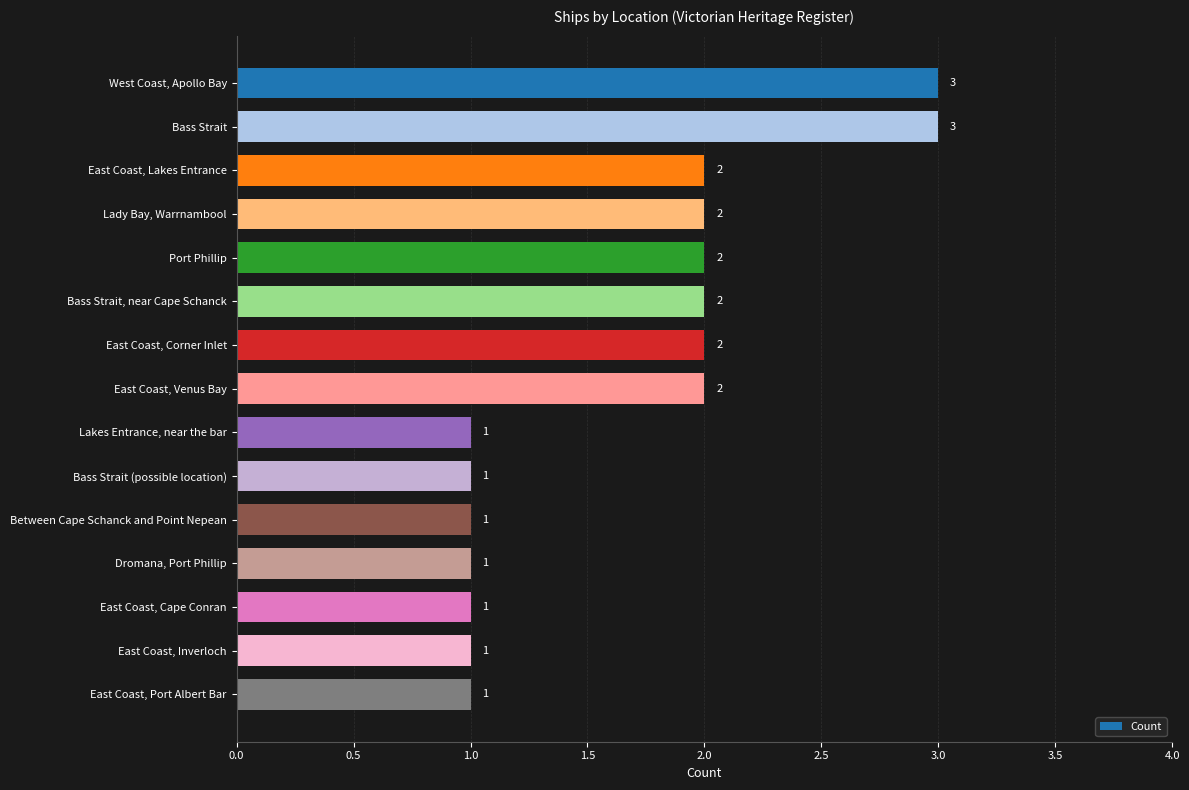

The chart shows a value of 5 at West Coast, Apollo Bay. True or false?

False